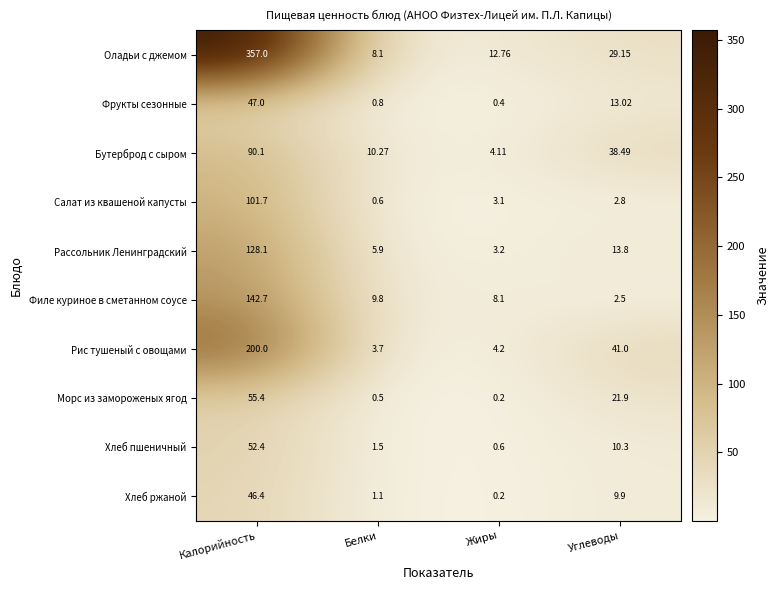

Which series has the largest range (max minus min)?

Оладьи с джемом